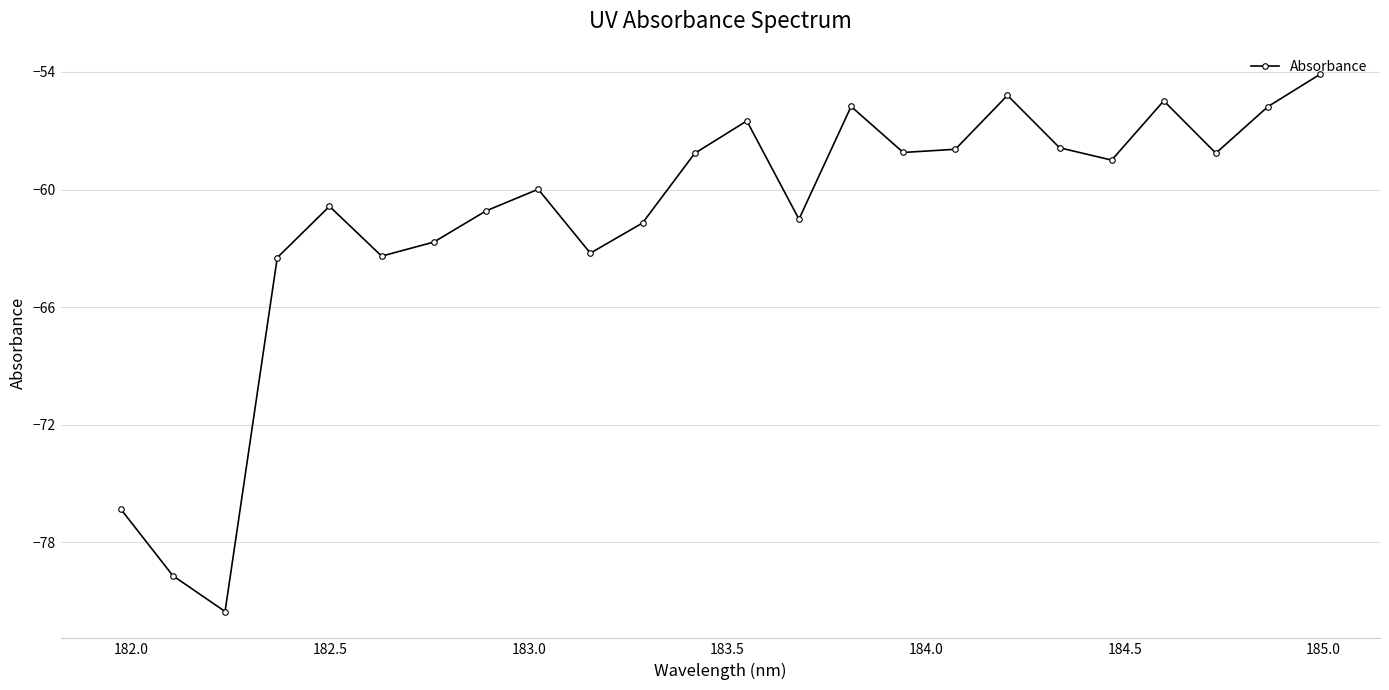

What is the sum of all values?

-1477.0